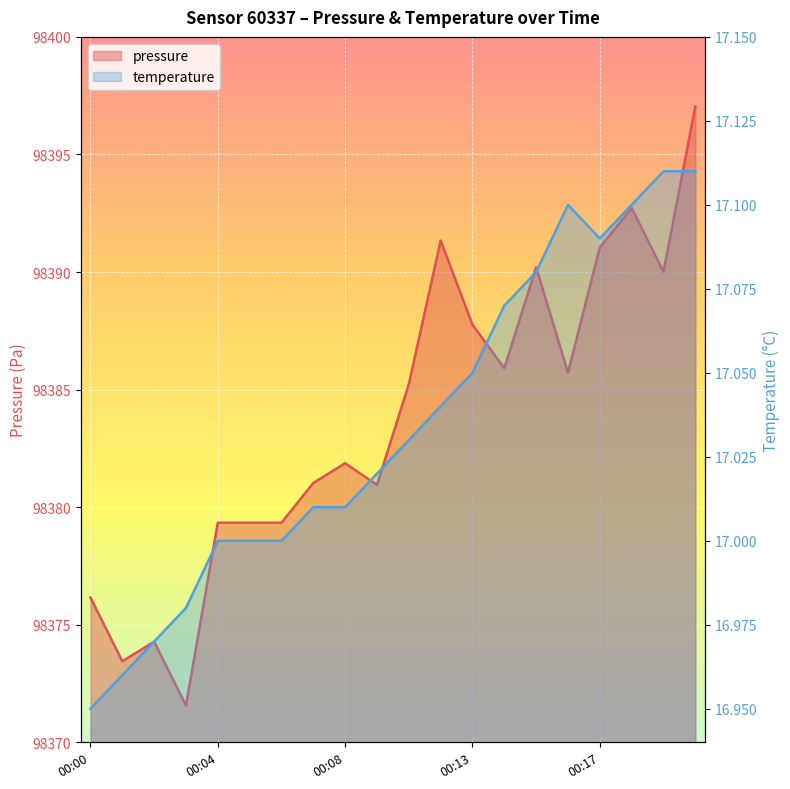

At which label is pressure closest to 98384?

00:11